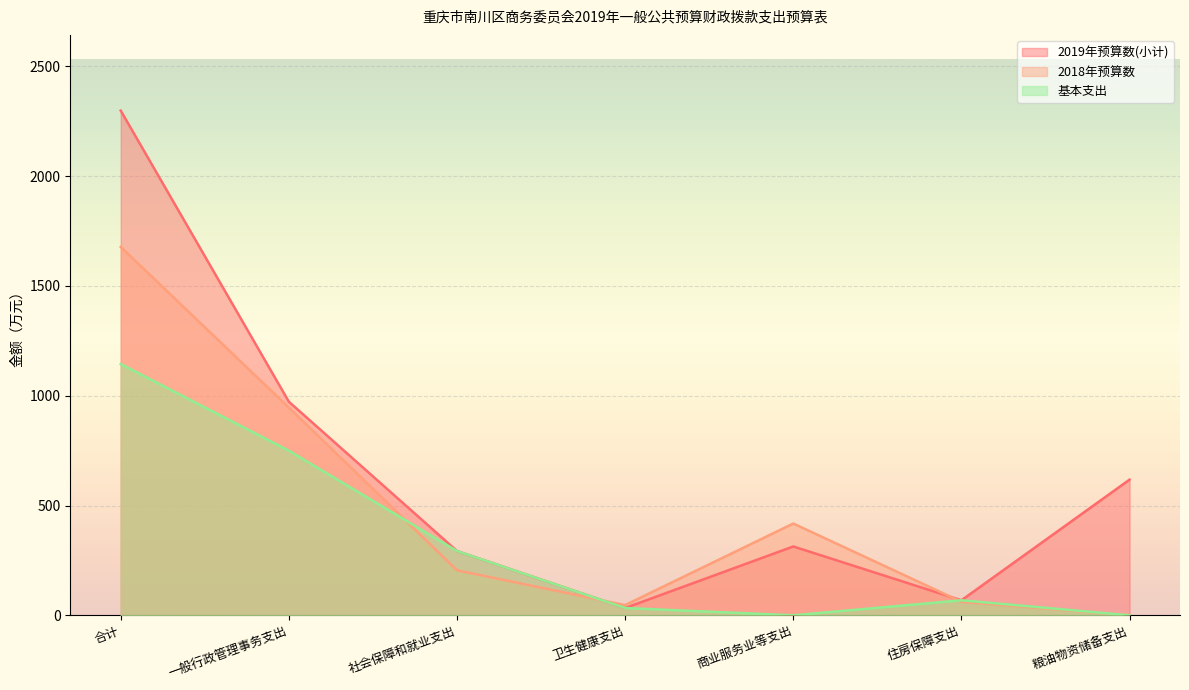

List the labels in order of 2018年预算数 value, smallest first.

粮油物资储备支出, 卫生健康支出, 住房保障支出, 社会保障和就业支出, 商业服务业等支出, 一般行政管理事务支出, 合计